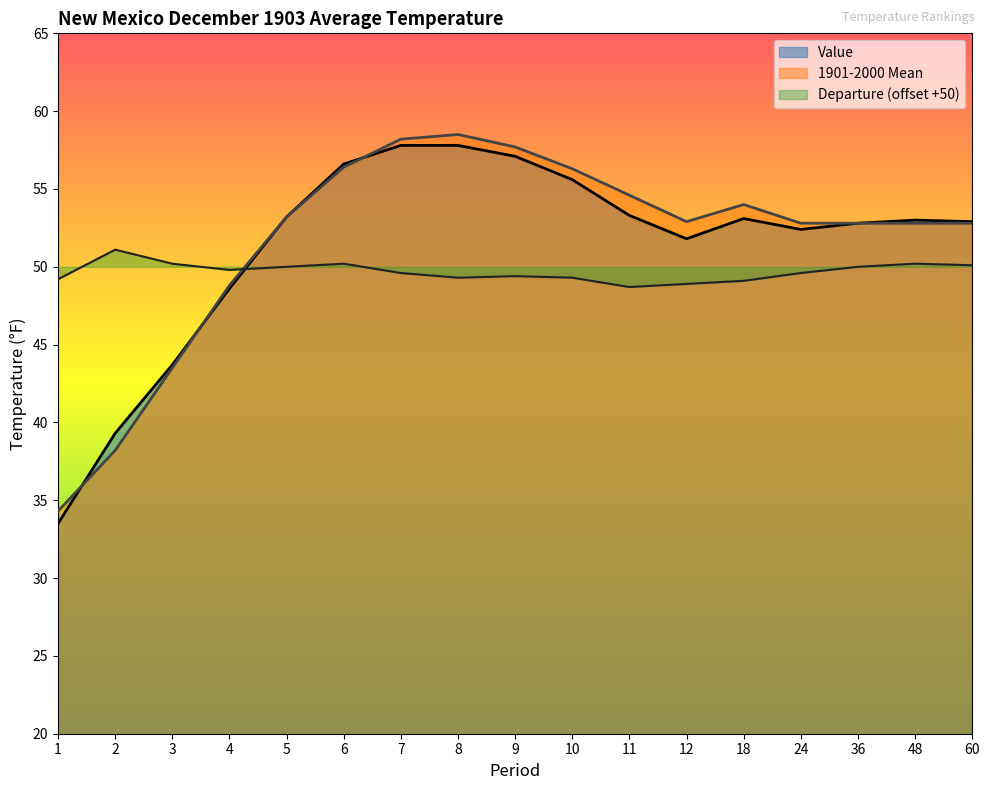

Between 8 and 48, which series saw the biggest shift?

1901-2000 Mean